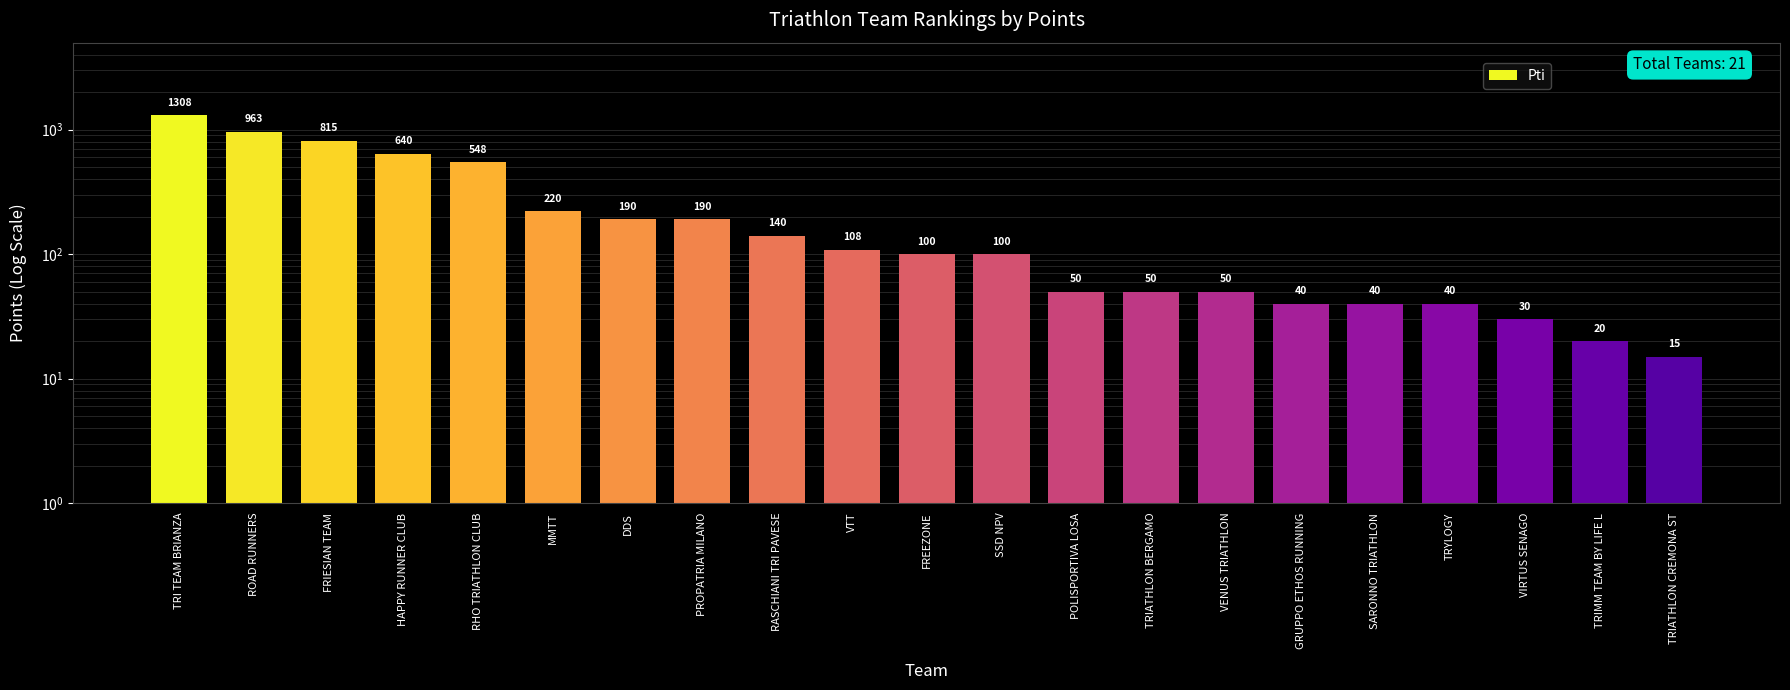

Rank the categories by value from highest to lowest.

TRI TEAM BRIANZA, ROAD RUNNERS, FRIESIAN TEAM, HAPPY RUNNER CLUB, RHO TRIATHLON CLUB, MMTT, DDS, PROPATRIA MILANO, RASCHIANI TRI PAVESE, VTT, FREEZONE, SSD NPV, POLISPORTIVA LOSA, TRIATHLON BERGAMO, VENUS TRIATHLON, GRUPPO ETHOS RUNNING, SARONNO TRIATHLON, TRYLOGY, VIRTUS SENAGO, TRIMM TEAM BY LIFE L, TRIATHLON CREMONA ST